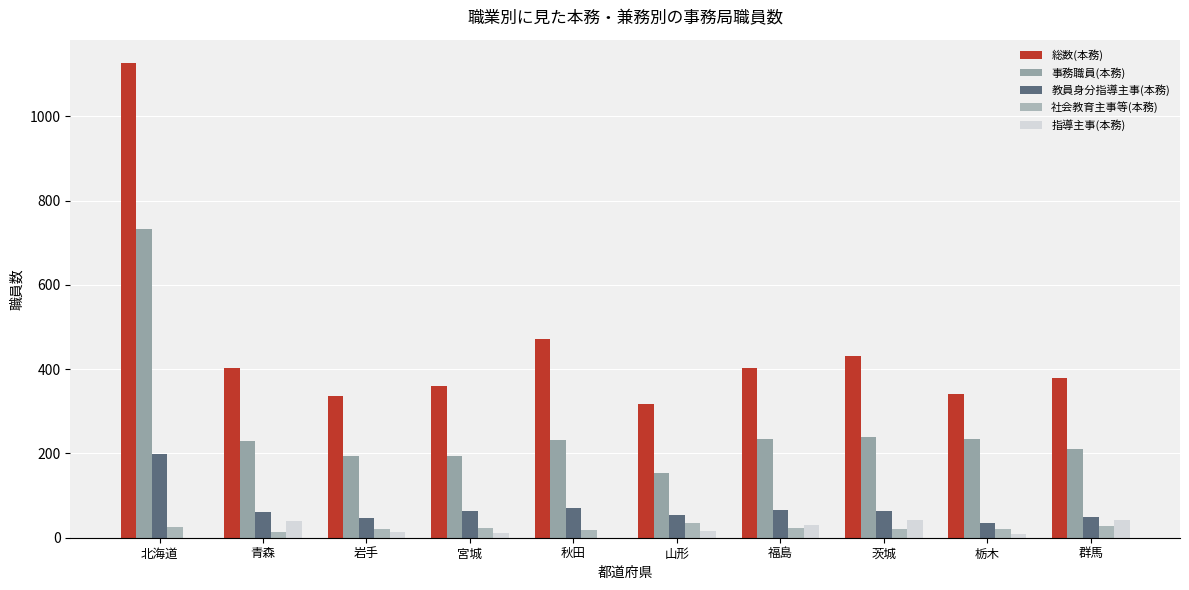

How many distinct data groups are displayed?

5